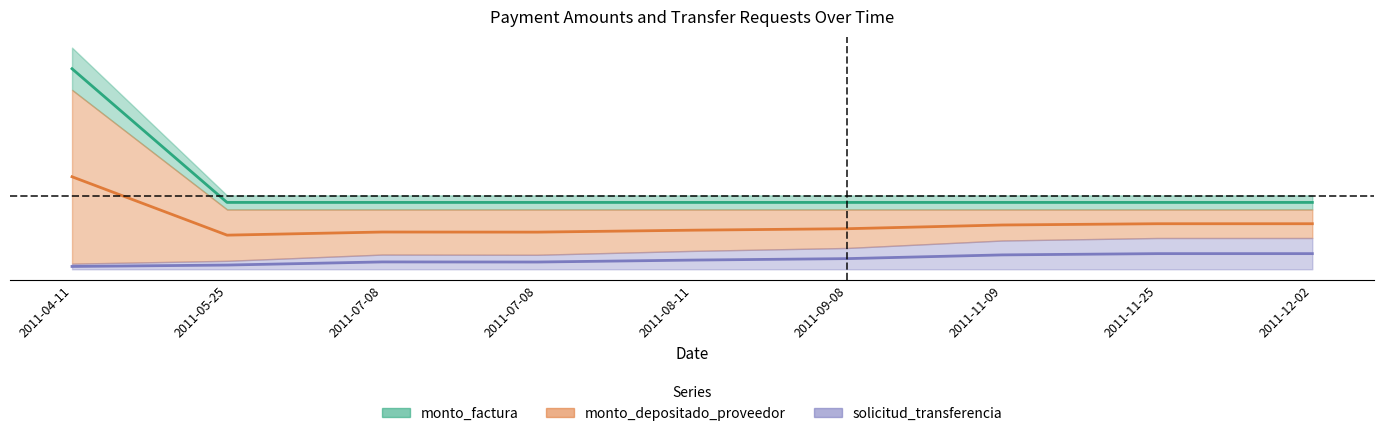

At which label does monto_factura reach its minimum?

2011-05-25